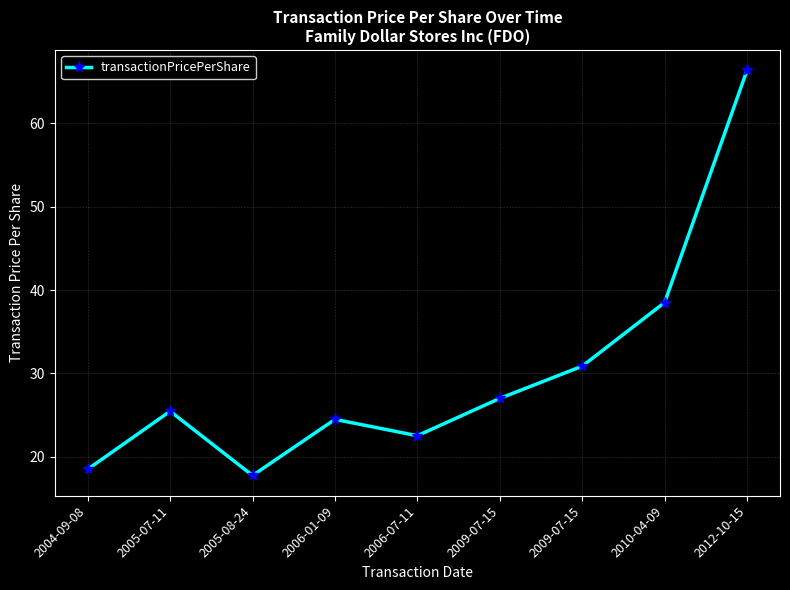

Count the number of data series in this chart.

1